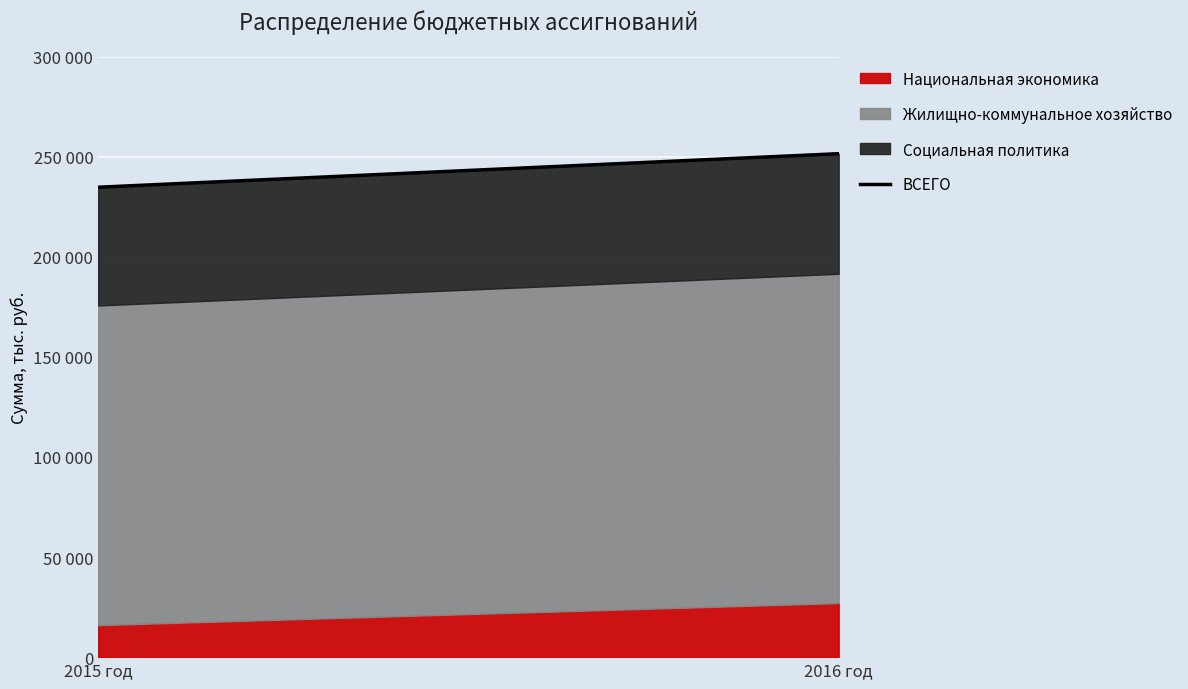

Which label corresponds to the largest value in the chart?

2016 год